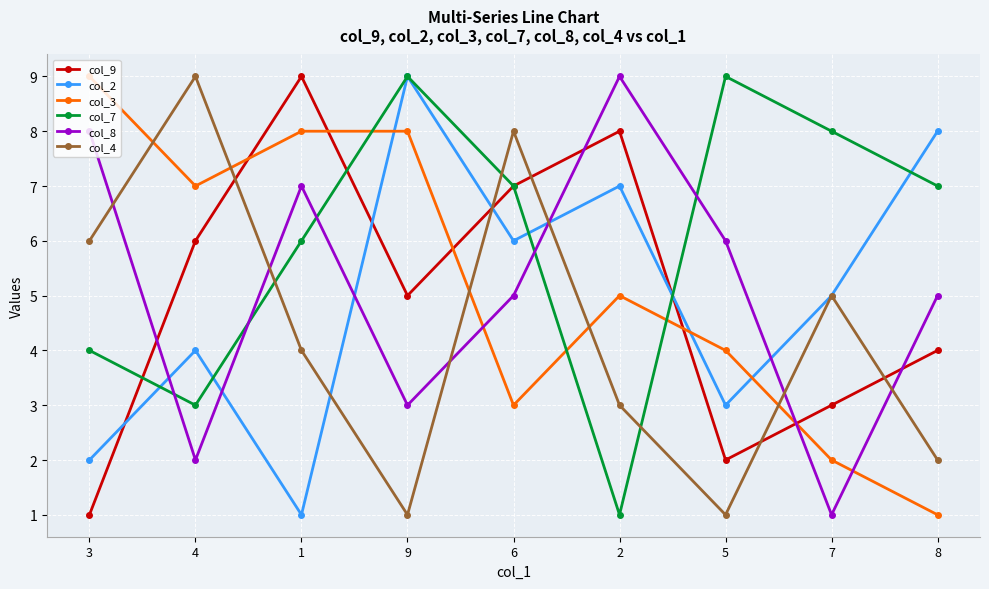

What is the total value across all series at 4?

31